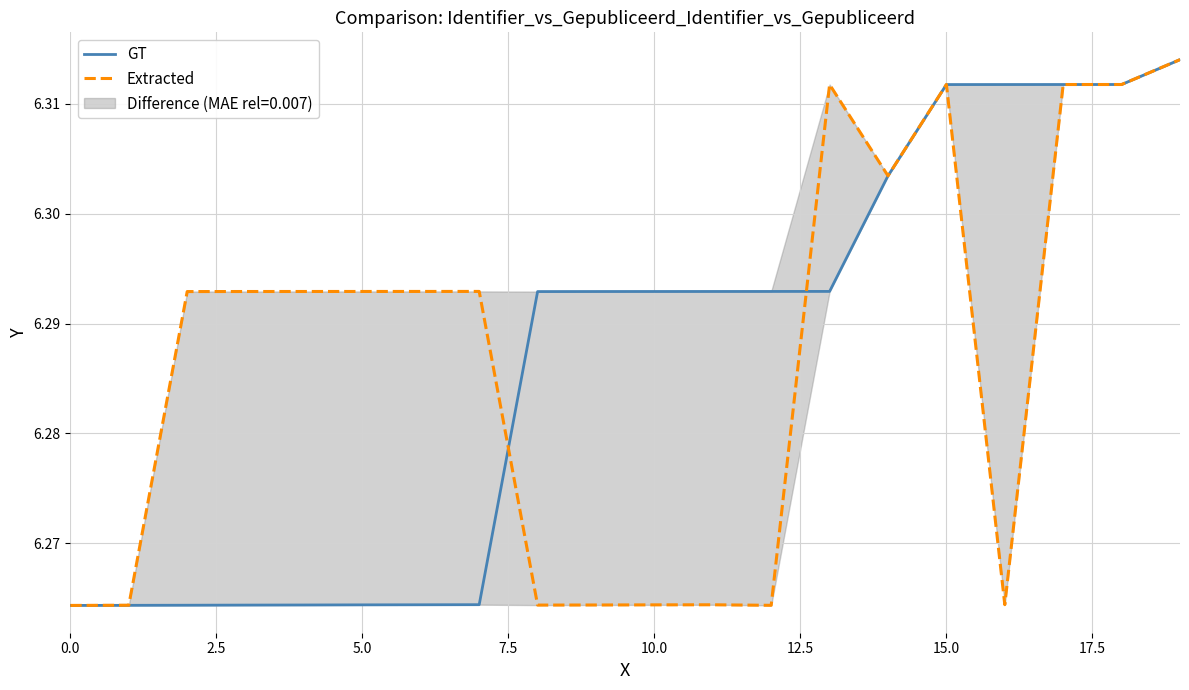

How many lines are shown in the chart?

2